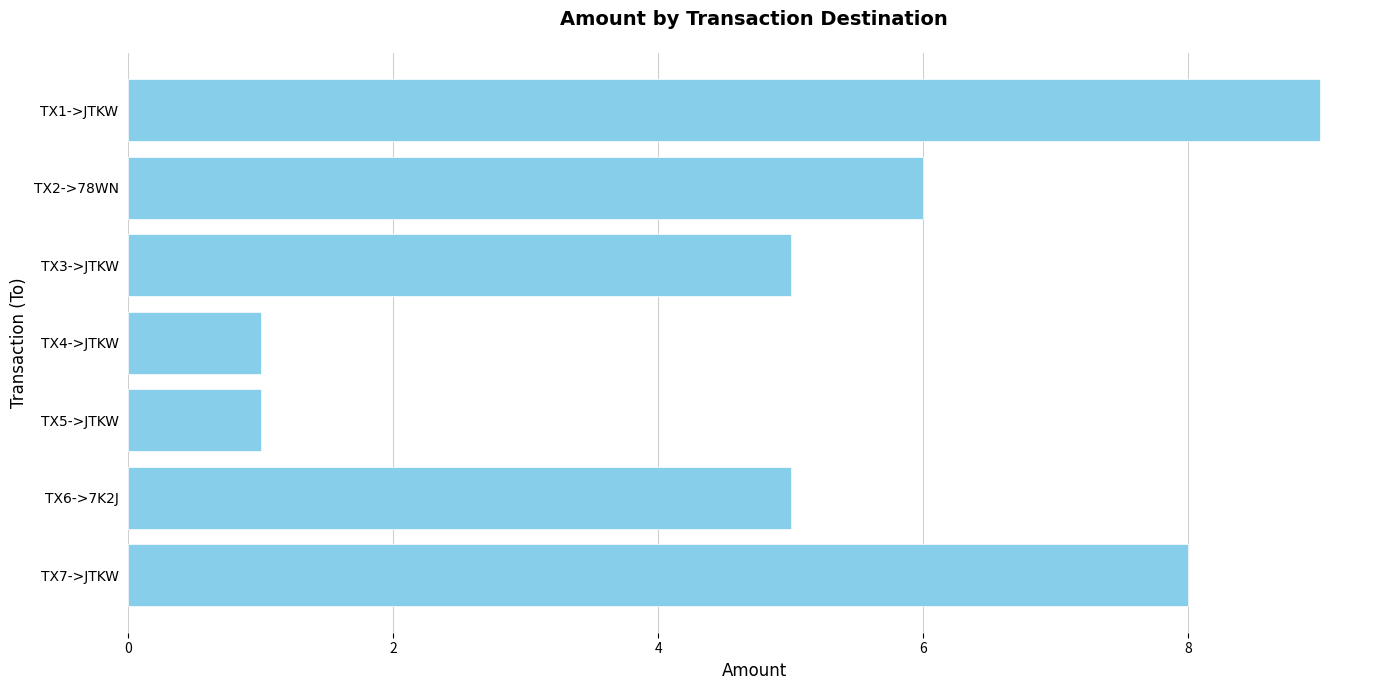

What is the sum of all values?

35